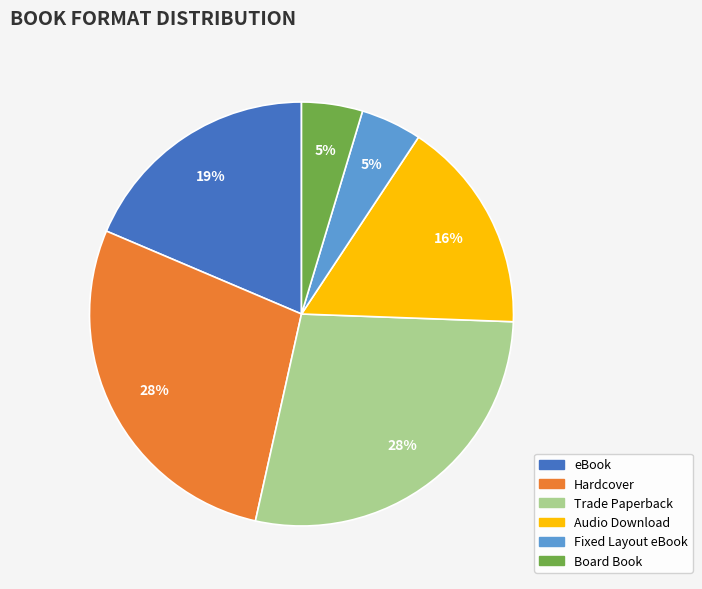

Count the number of slices in the pie.

6